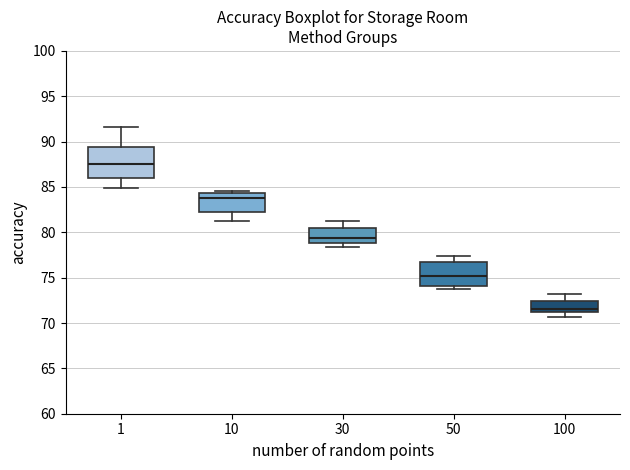

Reading left to right, read every box against the y-axis: the position of its median line, the range the box covers, and the ends of its whiskers. The values are not printed on the chart, so give them approximately, as read against the axis.

1: median 87.5, box 86.0 to 89.5, whiskers 85.0 to 91.5
10: median 84.0, box 82.0 to 84.5, whiskers 81.5 to 84.5 (just above the box's upper edge)
30: median 79.5, box 79.0 to 80.5, whiskers 78.5 to 81.5
50: median 75.0, box 74.0 to 76.5, whiskers 74.0 (just below the box's lower edge) to 77.5
100: median 71.5, box 71.0 to 72.5, whiskers 70.5 to 73.0